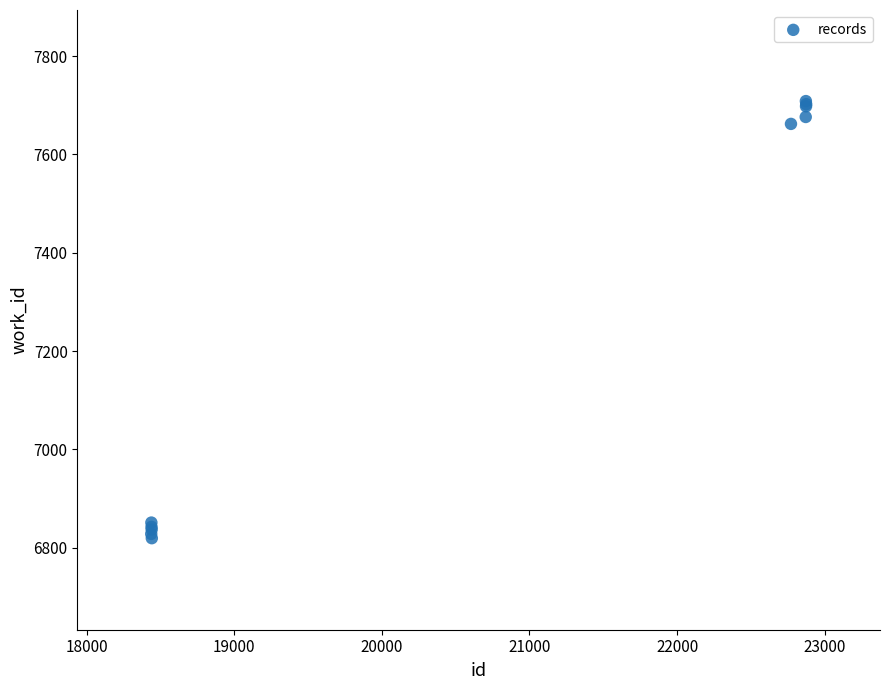

What Y value in the scatter plot is closest to 7263?

7662.2